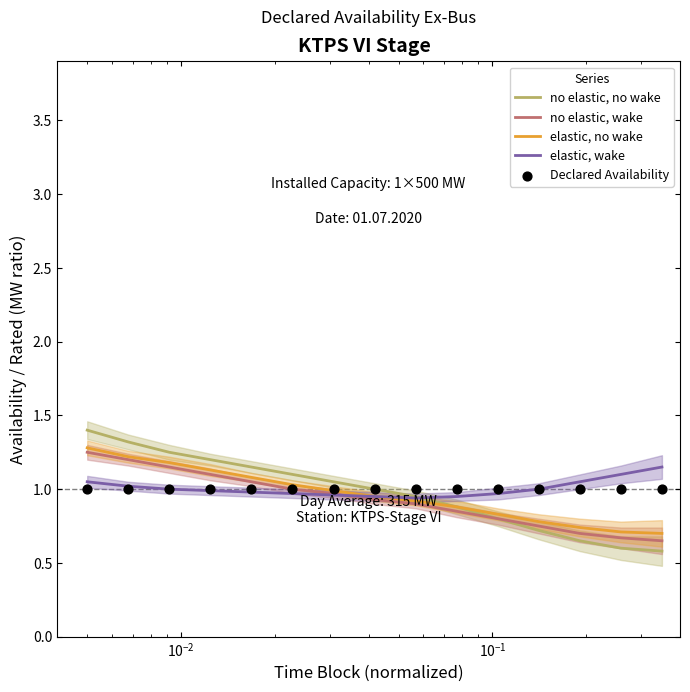

Which series reaches the maximum Y coordinate?

no elastic, no wake